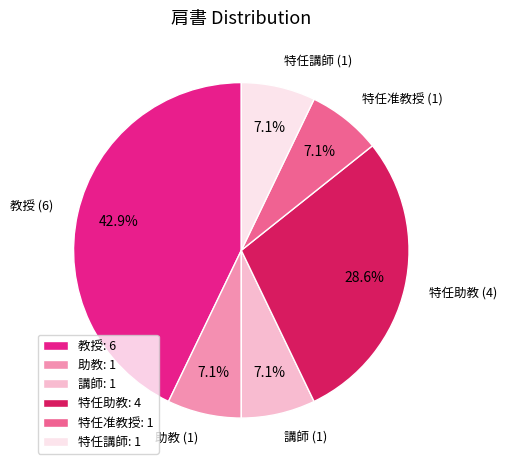

Is there any slice that represents more than half of the pie?

No